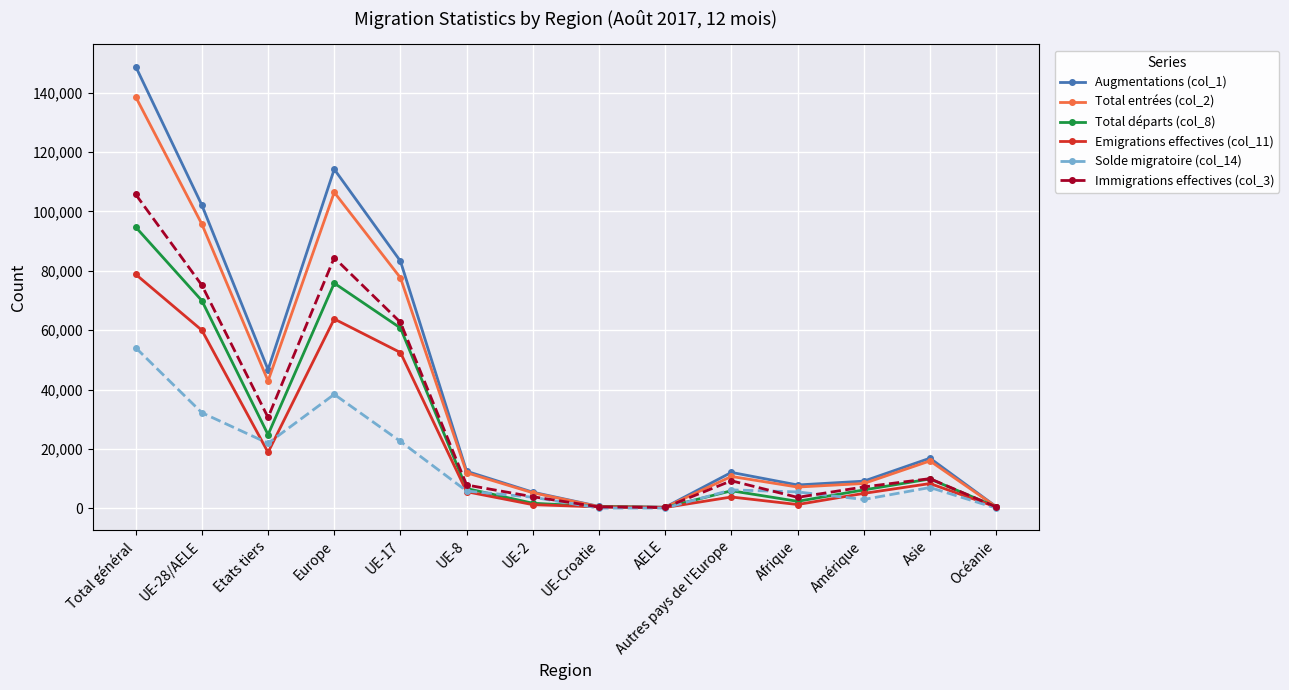

What is the greatest value displayed?

148803